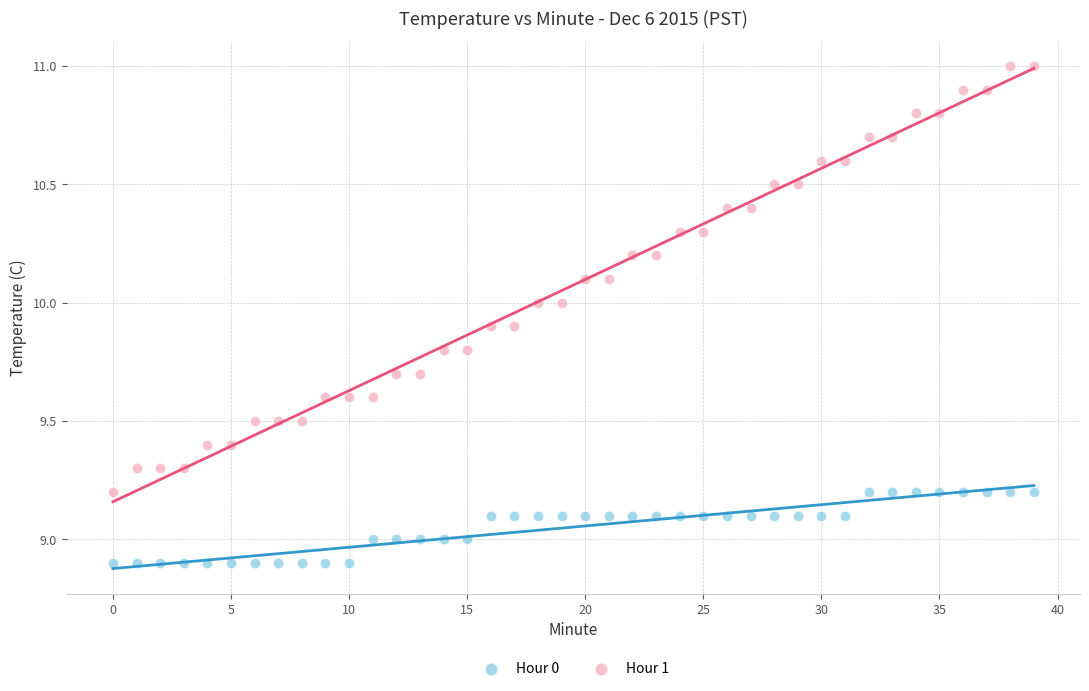

Which series reaches the minimum Y coordinate?

Hour 0